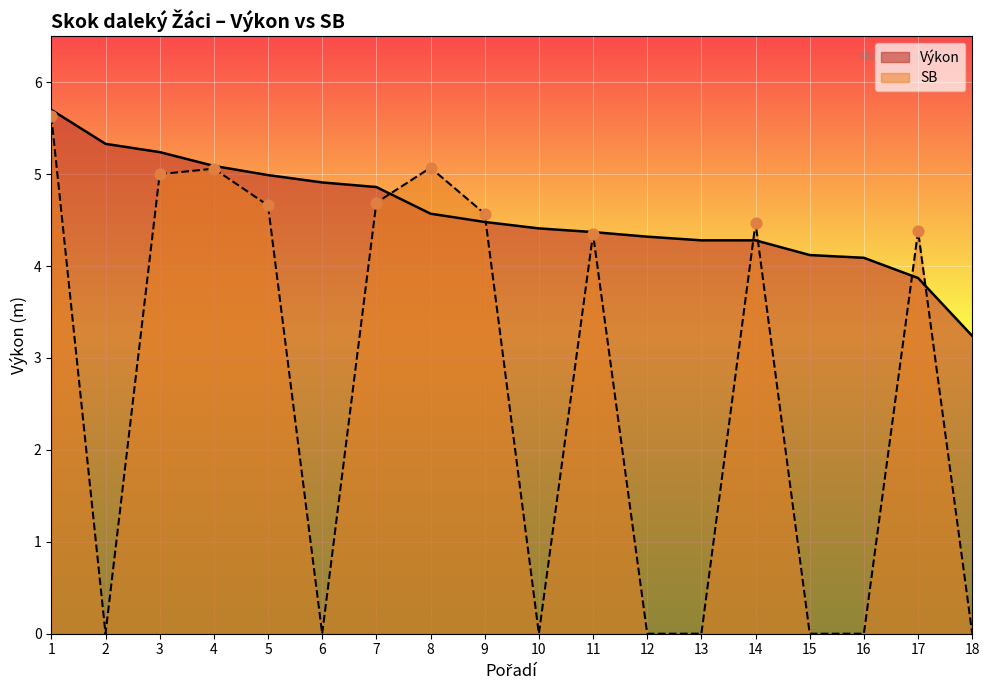

Which series reaches the maximum Y coordinate?

Výkon